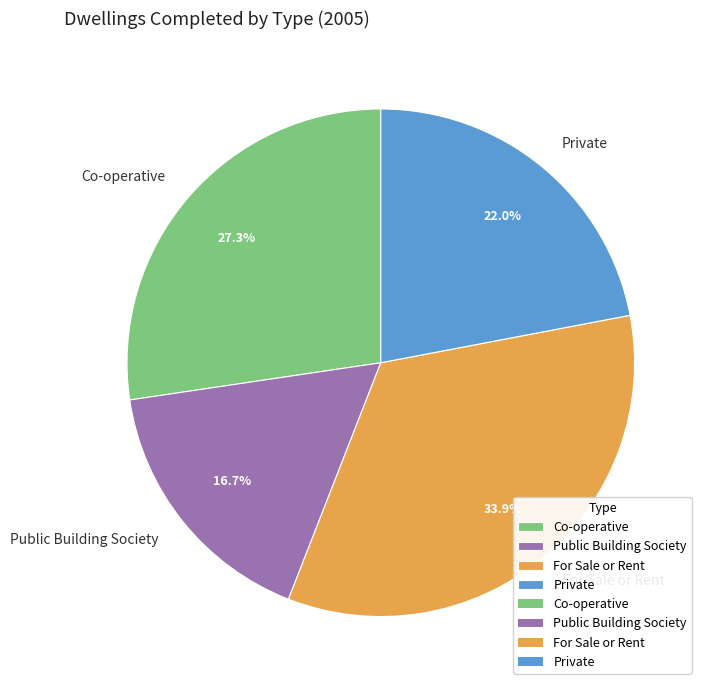

The Public Building Society slice represents 8% of the pie. True or false?

False